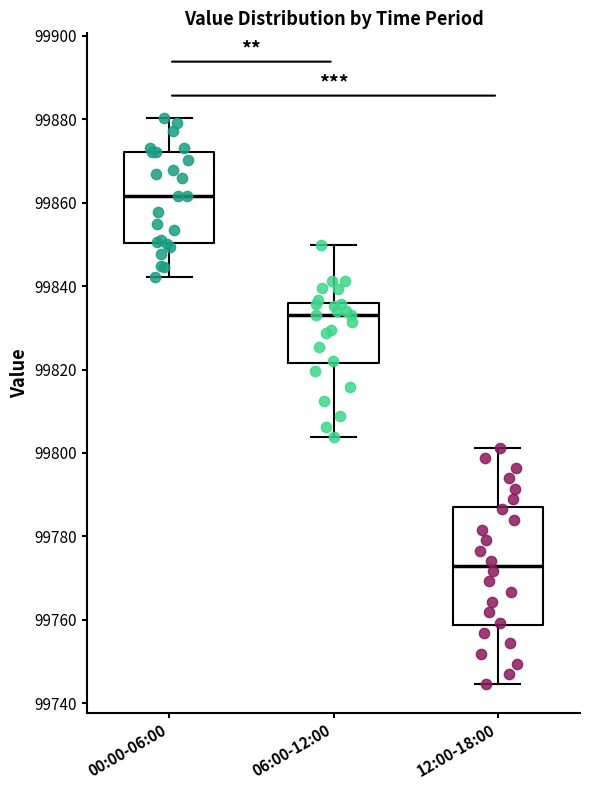

Which box's median line is the lowest?

12:00-18:00